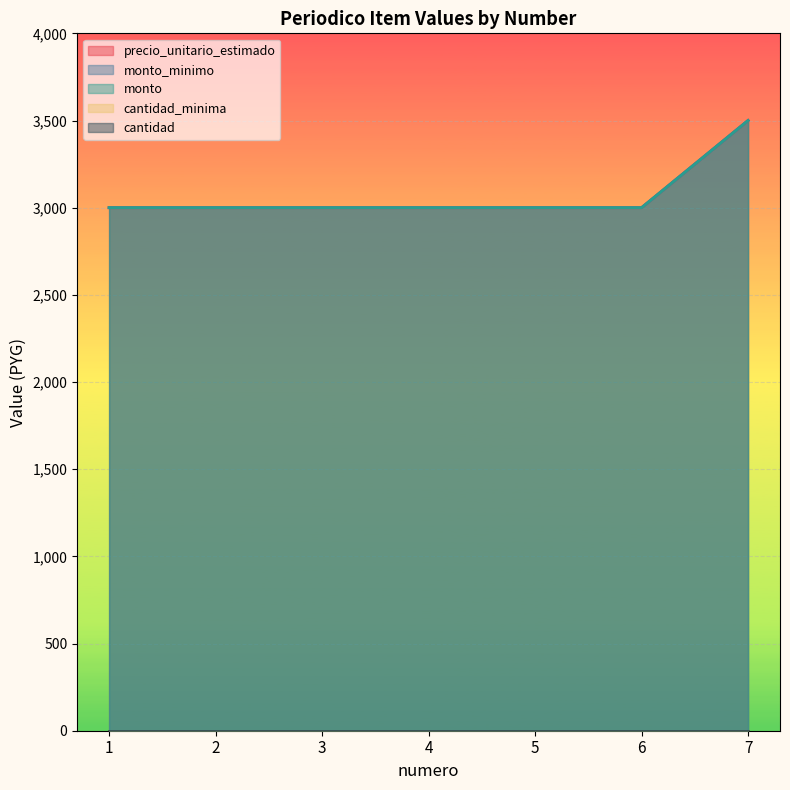

True or false: precio_unitario_estimado and monto cross at least once.

False